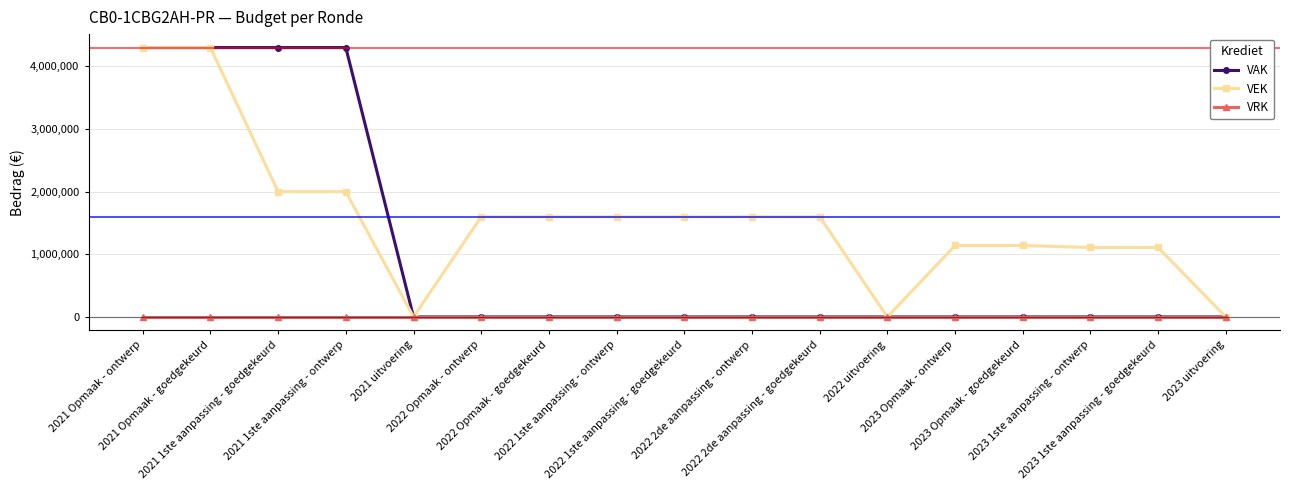

How many lines are shown in the chart?

3